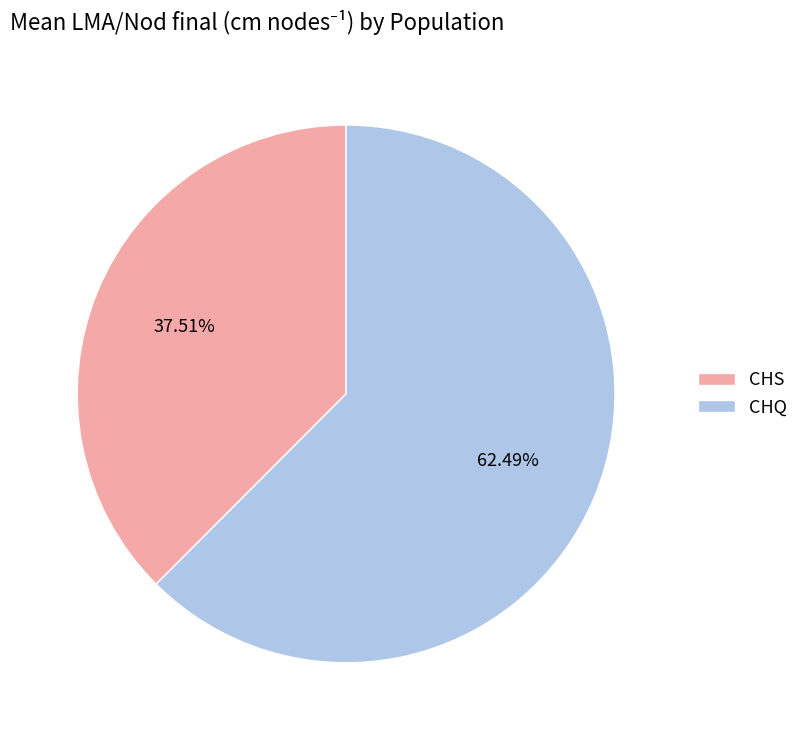

What is the largest slice in the pie chart?

CHQ